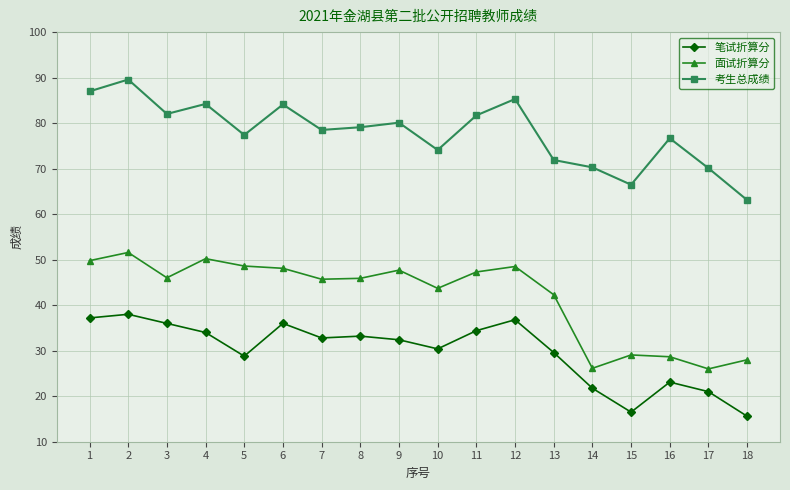

What is the total value across all series at 5?

154.8